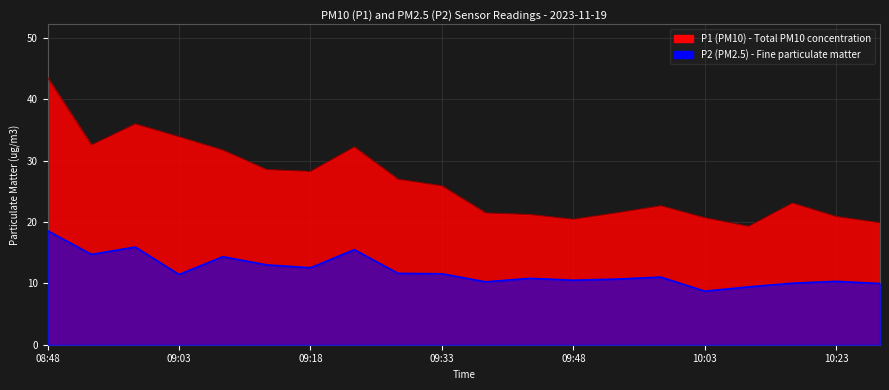

How many interior local peaks does the P2 series have?

6